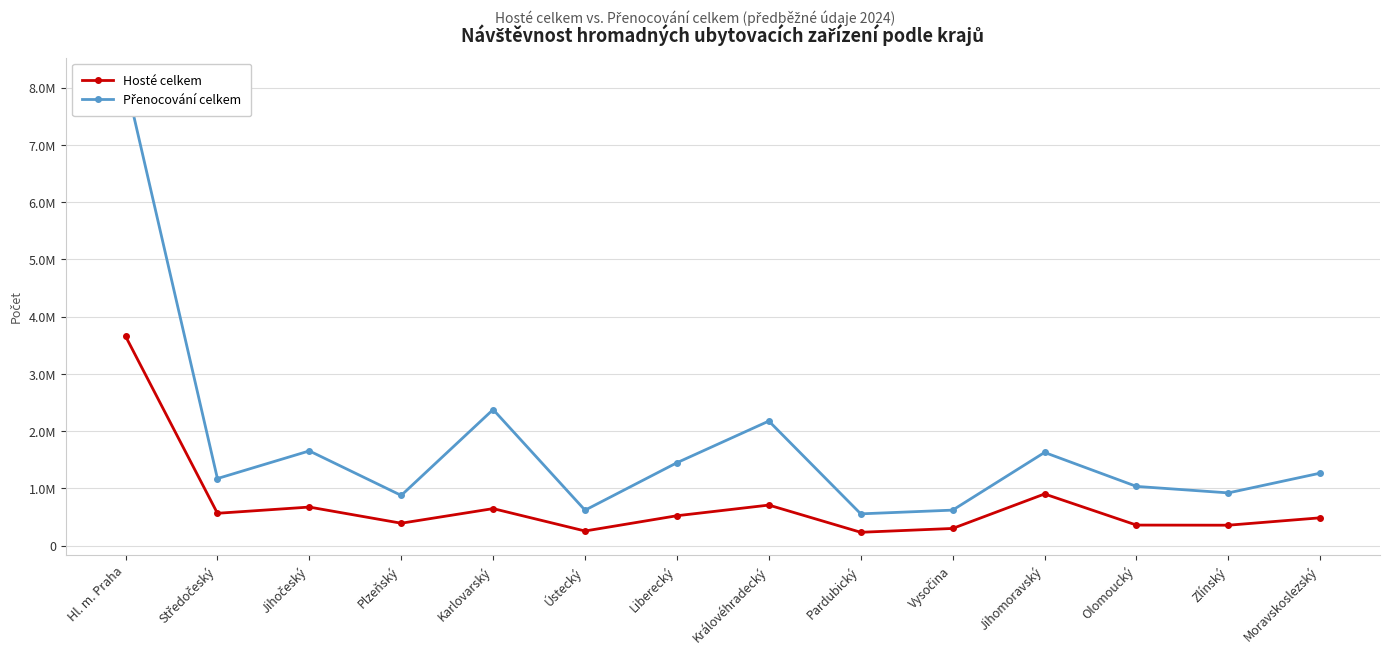

Between Hl. m. Praha and Královéhradecký, which is larger?

Hl. m. Praha